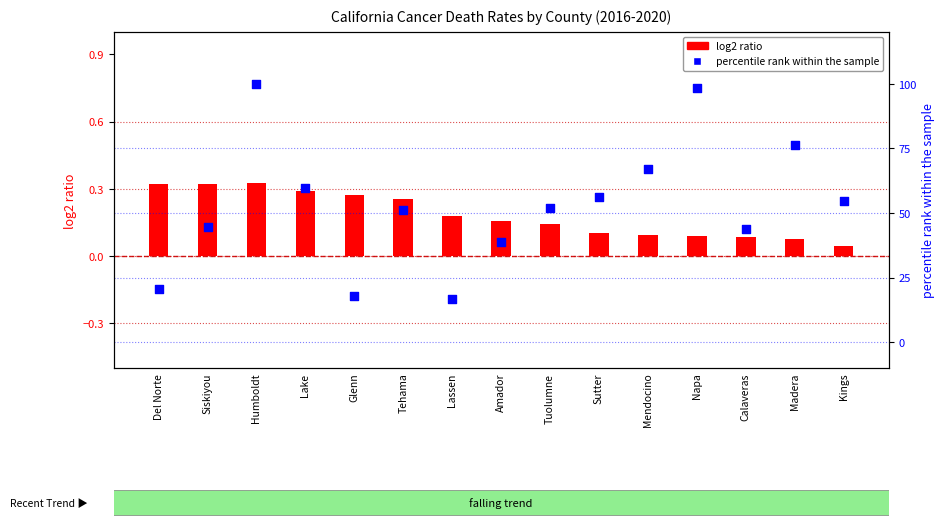

Which series has the largest Y range (max minus min)?

percentile rank within the sample